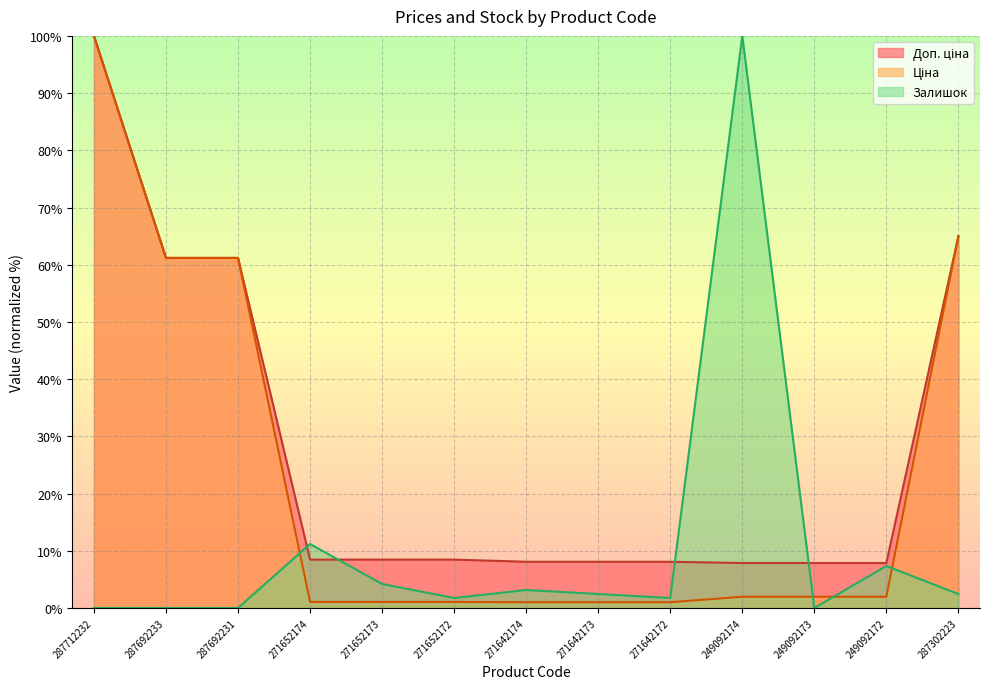

What are all the series names shown in the legend?

Доп. ціна, Ціна, Залишок